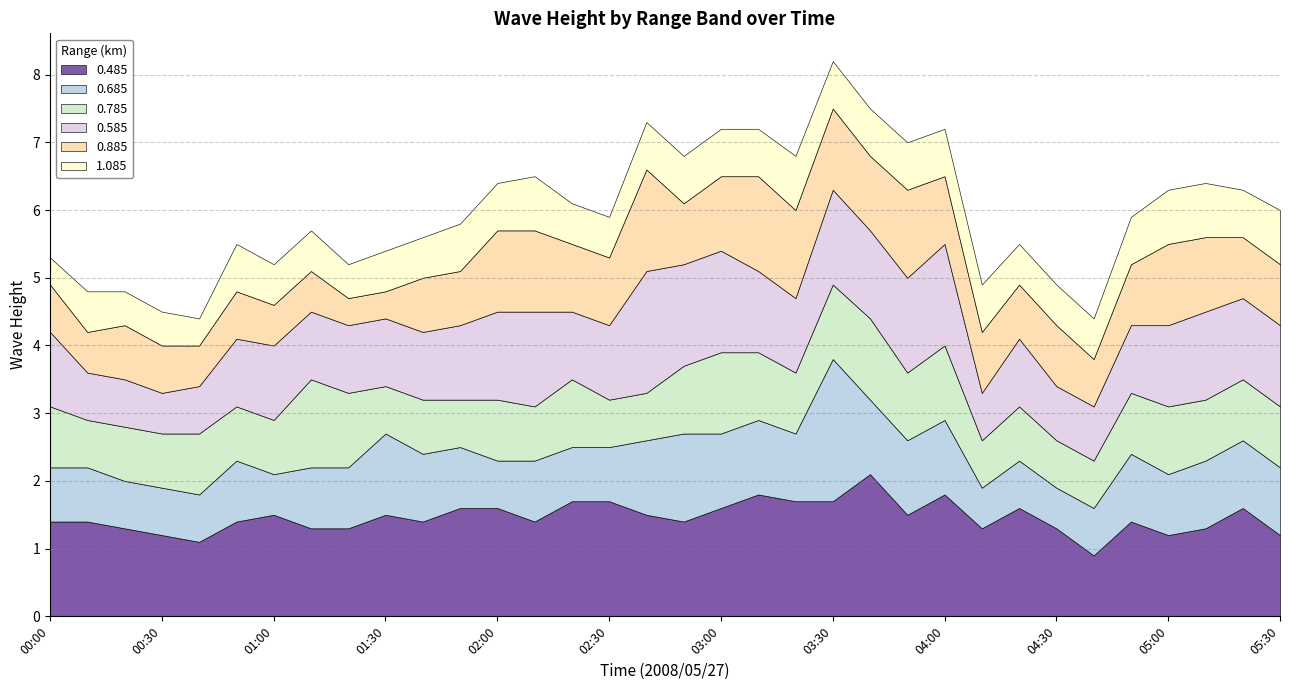

Where is the first local minimum for 0.485?

00:40